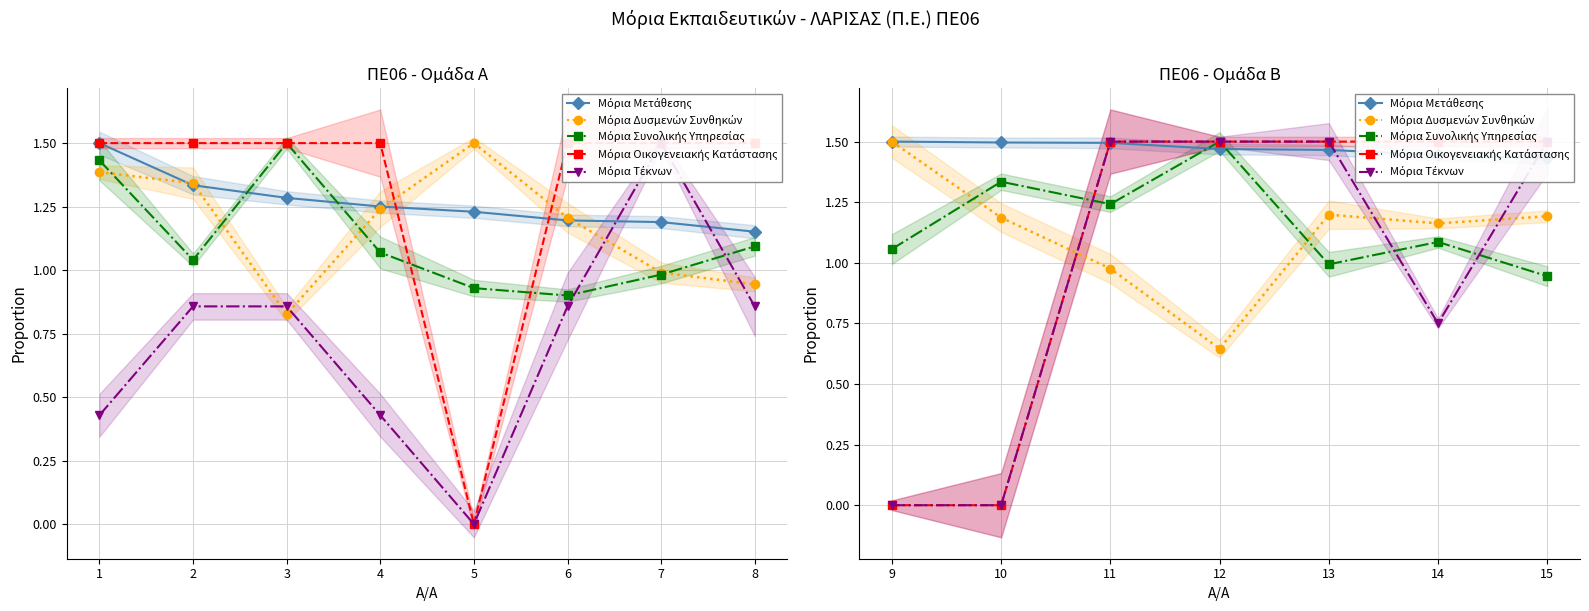

Which series has the widest spread of values?

Μόρια Οικογενειακής Κατάστασης